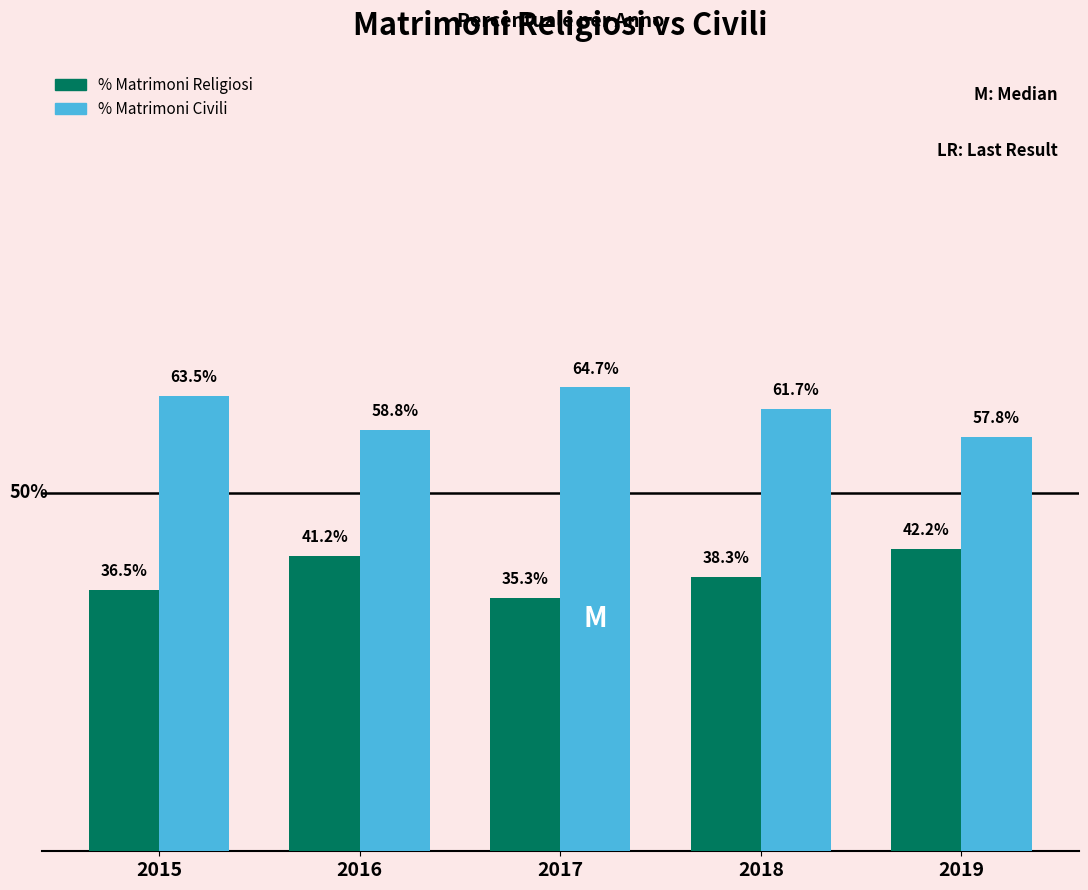

Rank the categories by % Matrimoni Religiosi value from lowest to highest.

2017, 2015, 2018, 2016, 2019